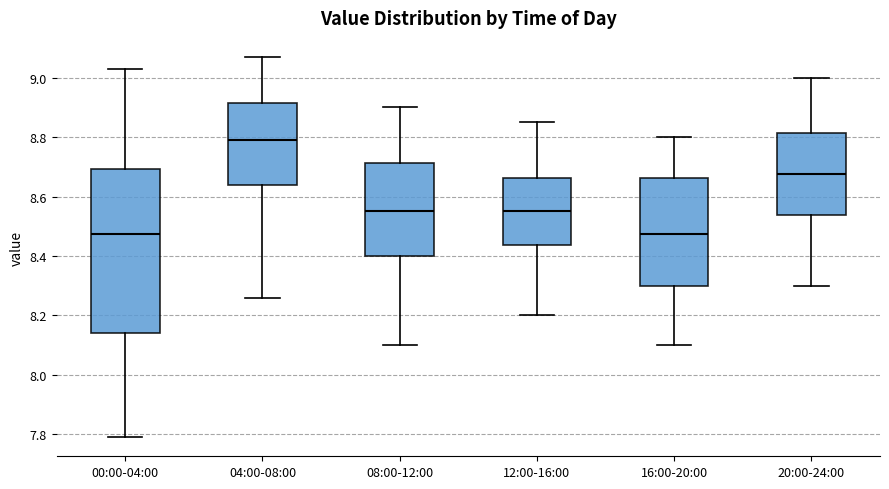

Comparing the boxes themselves (not the whiskers), which one is the tallest?

00:00-04:00